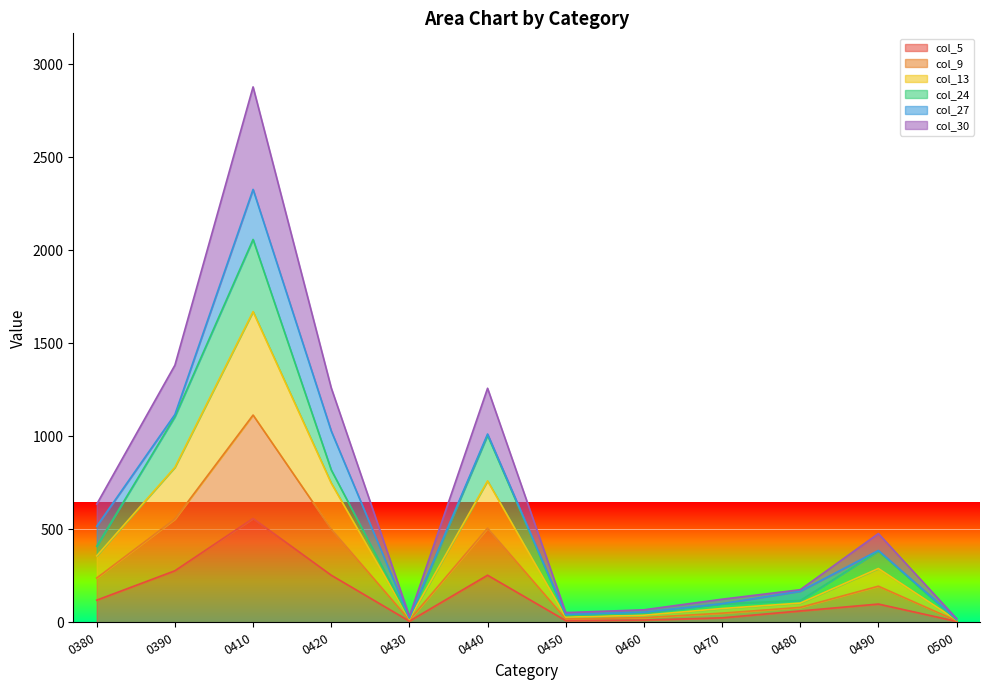

The value of col_13 at 0440 is 206. True or false?

False